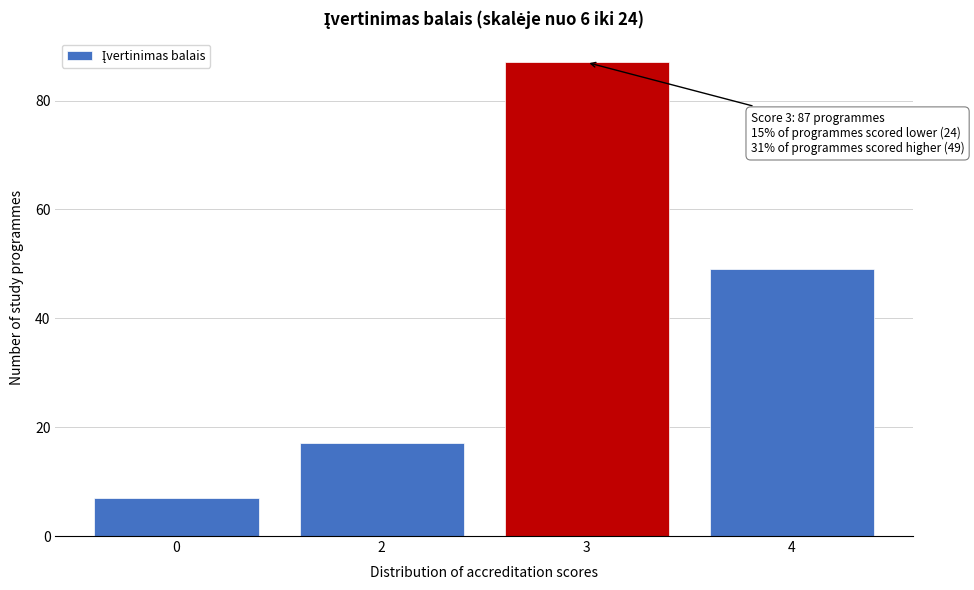

Reading left to right, what are all the values shown in this chart?

7	17	87	49